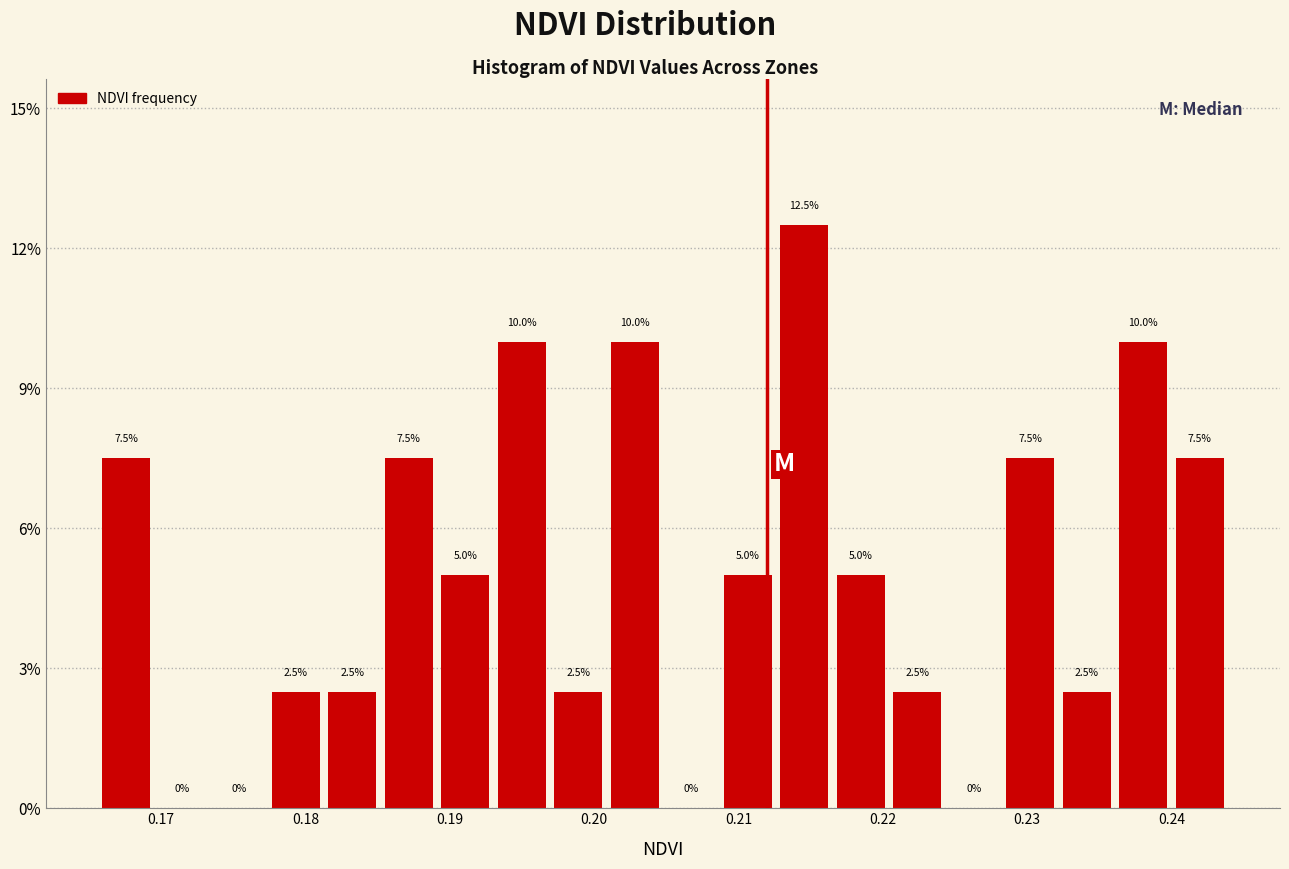

Around what value on the x-axis is the tallest bar? Give the approximate position of its centre, as read against the axis.

0.215